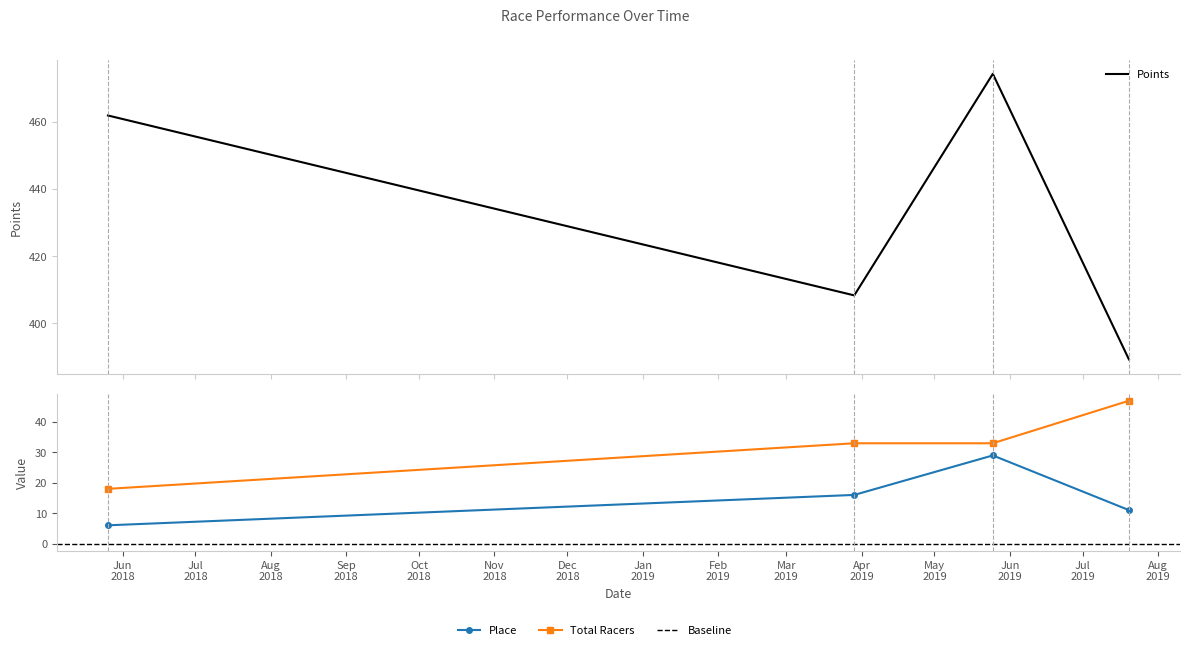

Reading left to right, list all the values displayed in this chart.

Place: 2018-05-26=6.0	2019-03-29=16.0	2019-05-25=29.0	2019-07-20=11.0
Points: 2018-05-26=461.8	2019-03-29=408.3	2019-05-25=474.2	2019-07-20=389.2
Total Racers: 2018-05-26=18.0	2019-03-29=33.0	2019-05-25=33.0	2019-07-20=47.0